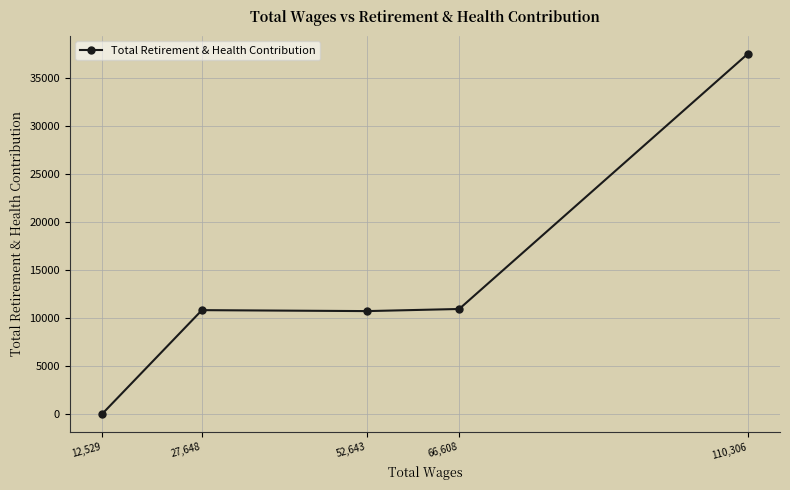

What is the difference between the maximum and second lowest values?

26817